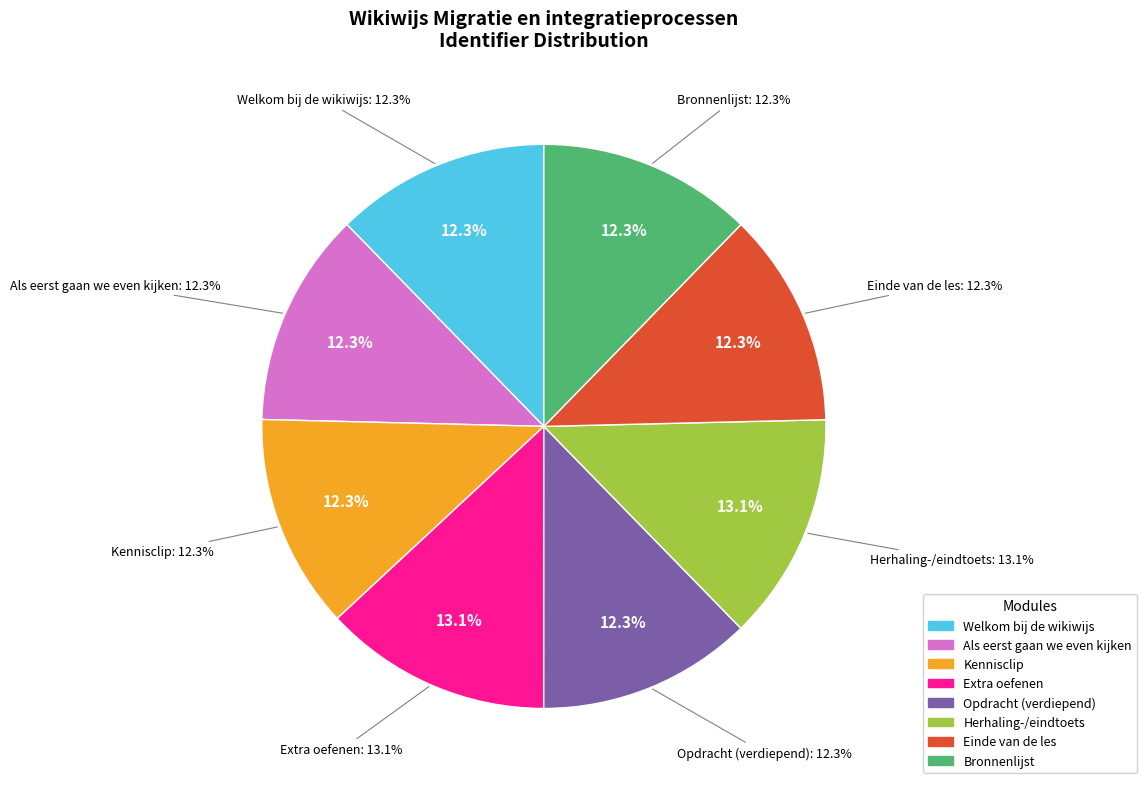

Combined, what portion of the pie is Extra oefenen and Herhaling-/eindtoets?

26.1%